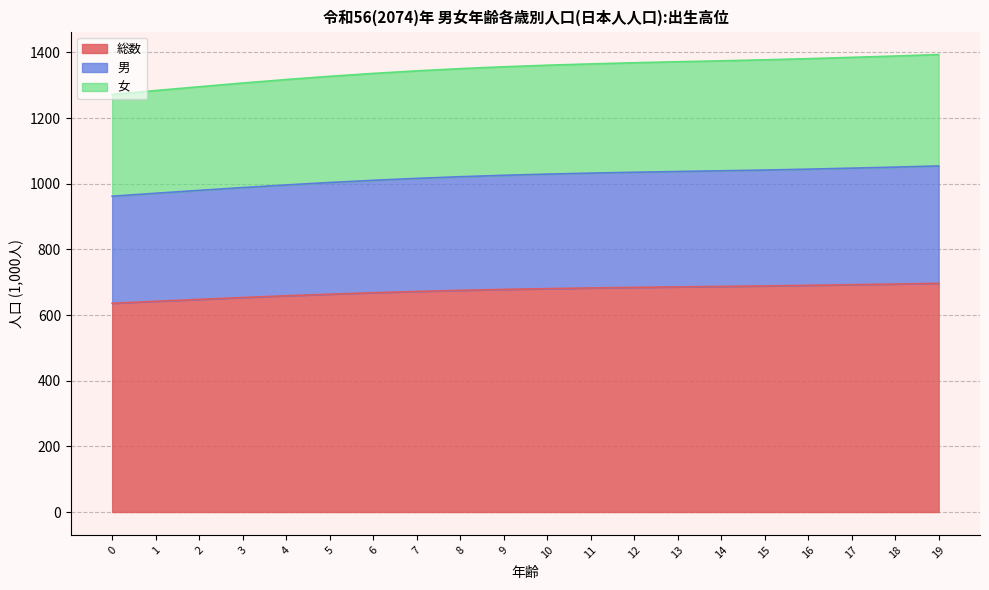

How many values in the 男 series are below 1029?

10